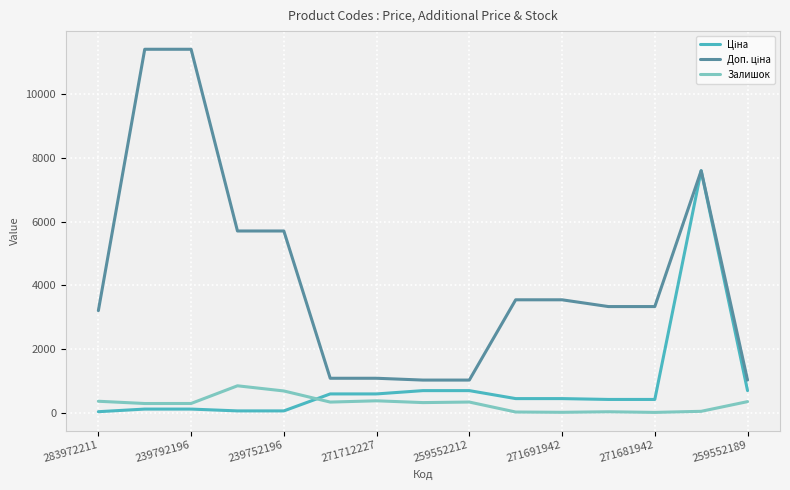

What is the maximum value shown in the chart?

11410.0